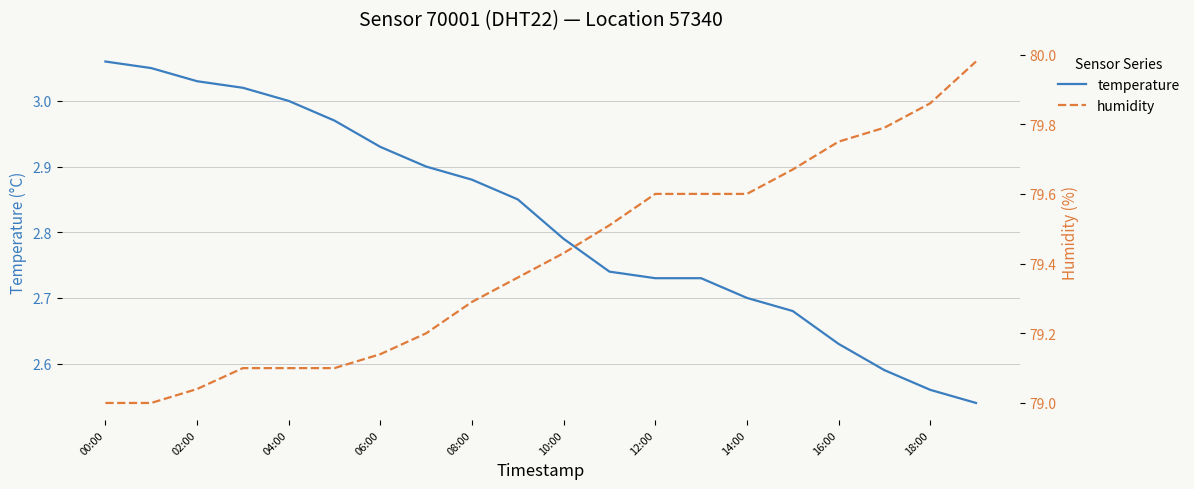

What is the minimum value for temperature?

2.5